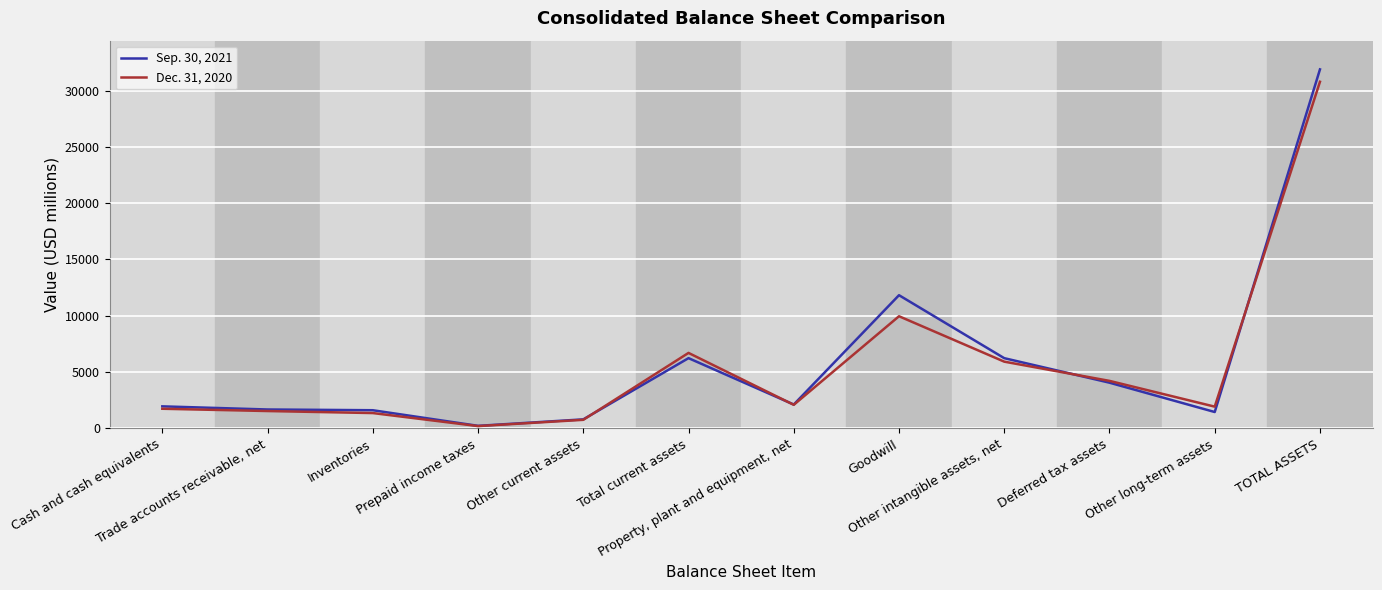

Does the chart have visible grid lines?

Yes